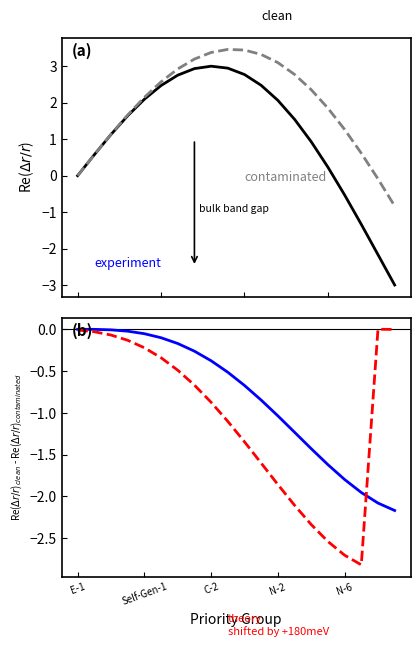

What is the spread (max minus min) of values at C-2?

4.3